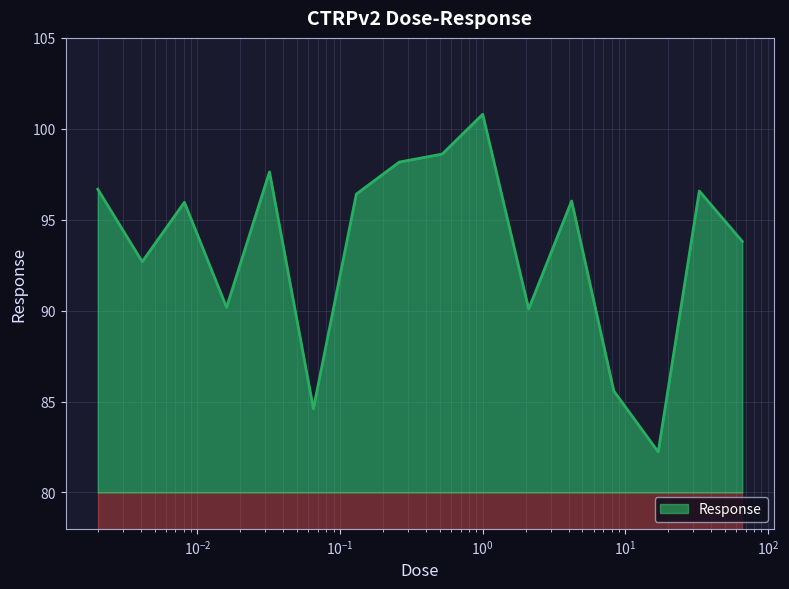

What is the smallest value displayed?

82.2